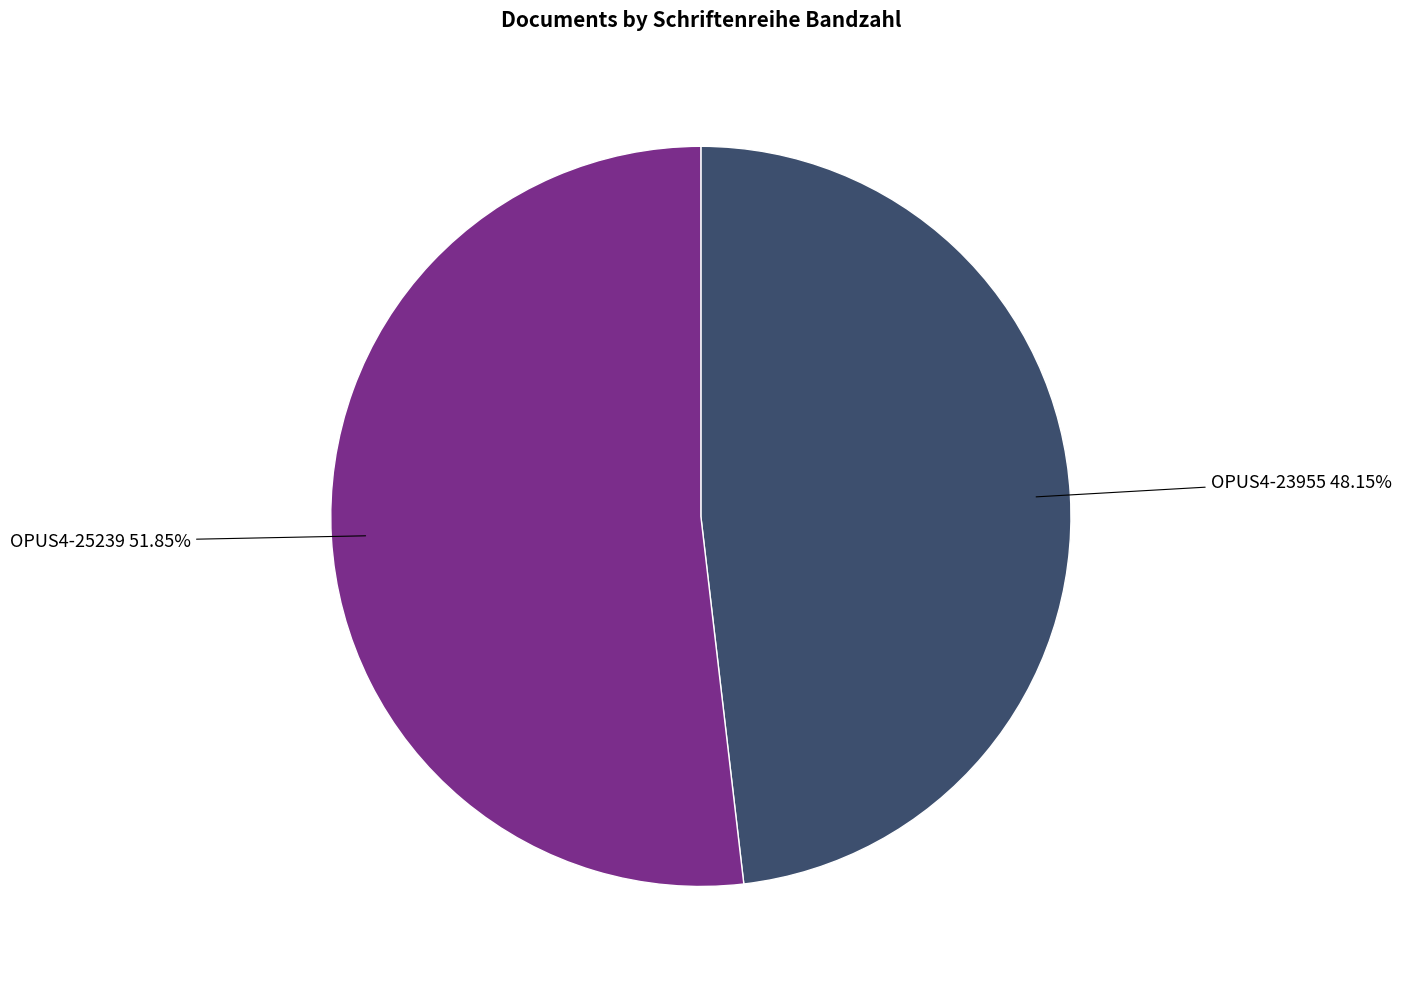

Combined, what portion of the pie is OPUS4-25239 and OPUS4-23955?

100.0%